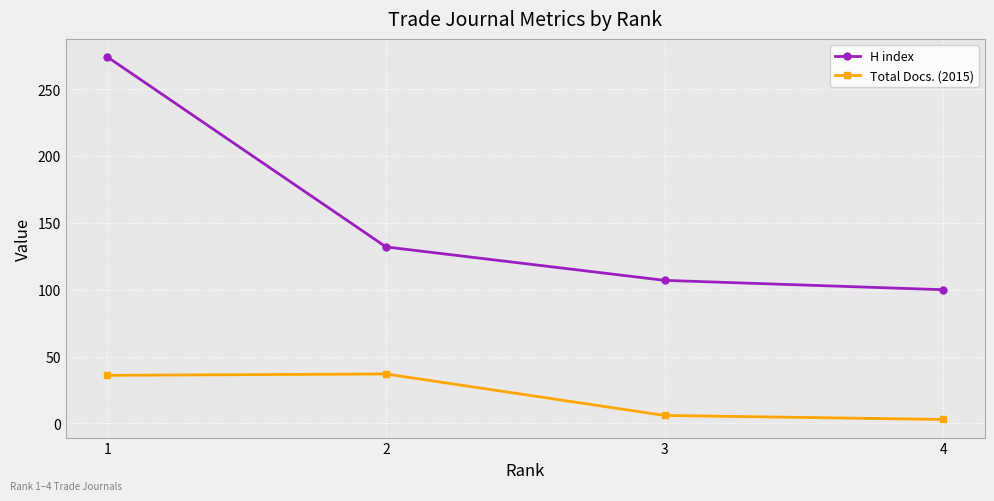

What is the difference between the second highest and minimum values in the Total Docs. (2015) series?

33